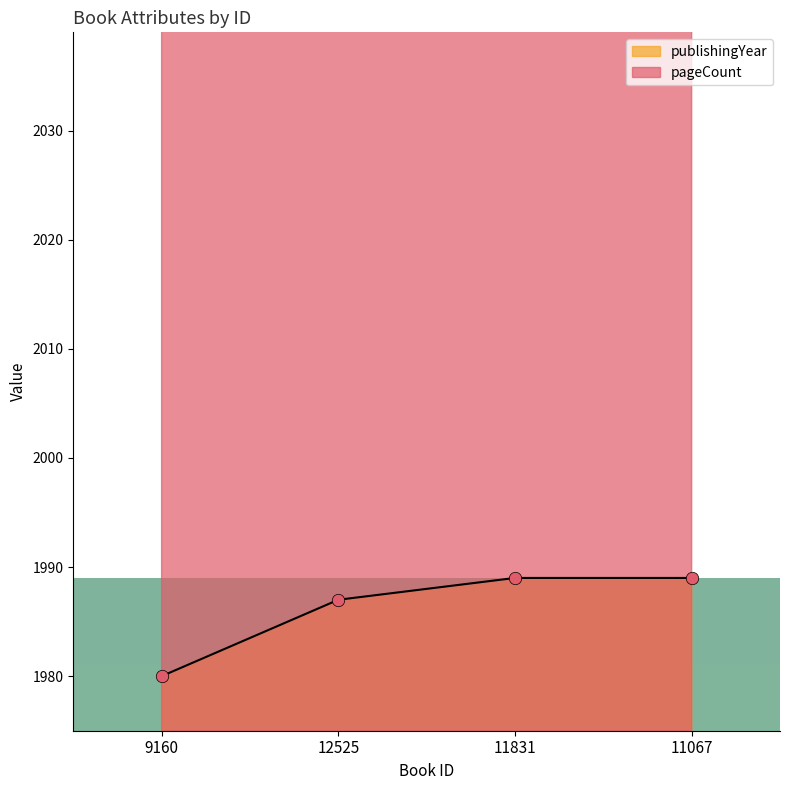

At how many categories does at least one series exceed 2200?

1